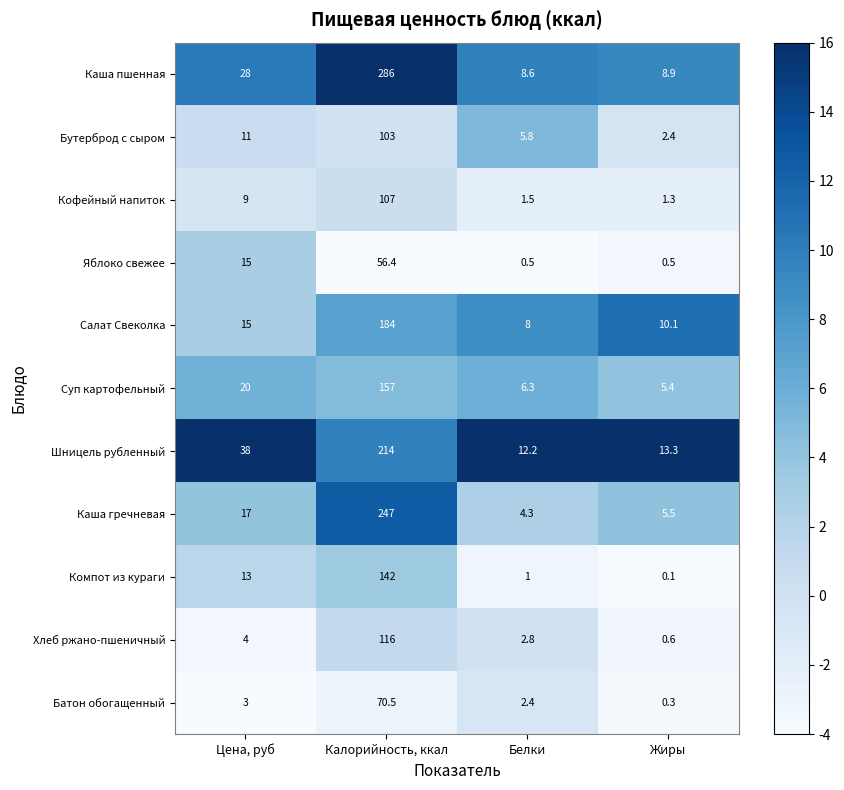

Rank the series by their maximum value, from highest to lowest.

Каша пшенная, Каша гречневая, Шницель рубленный, Салат Свеколка, Суп картофельный, Компот из кураги, Хлеб ржано-пшеничный, Кофейный напиток, Бутерброд с сыром, Батон обогащенный, Яблоко свежее